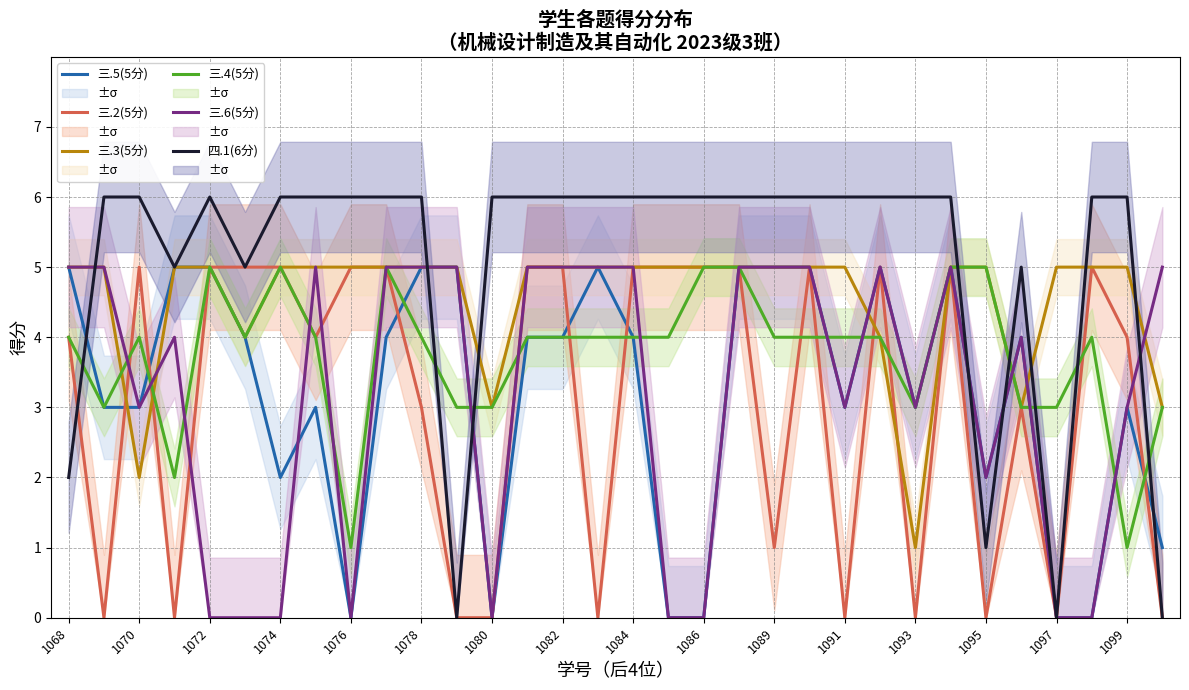

The value of 三.6(5分) at 1072 is 0. True or false?

True